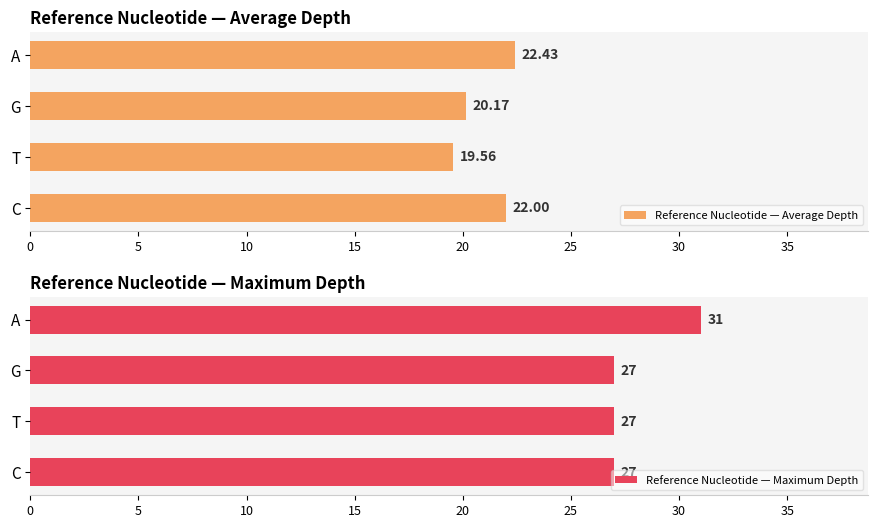

What are all the series names shown in the legend?

Reference Nucleotide — Average Depth, Reference Nucleotide — Maximum Depth